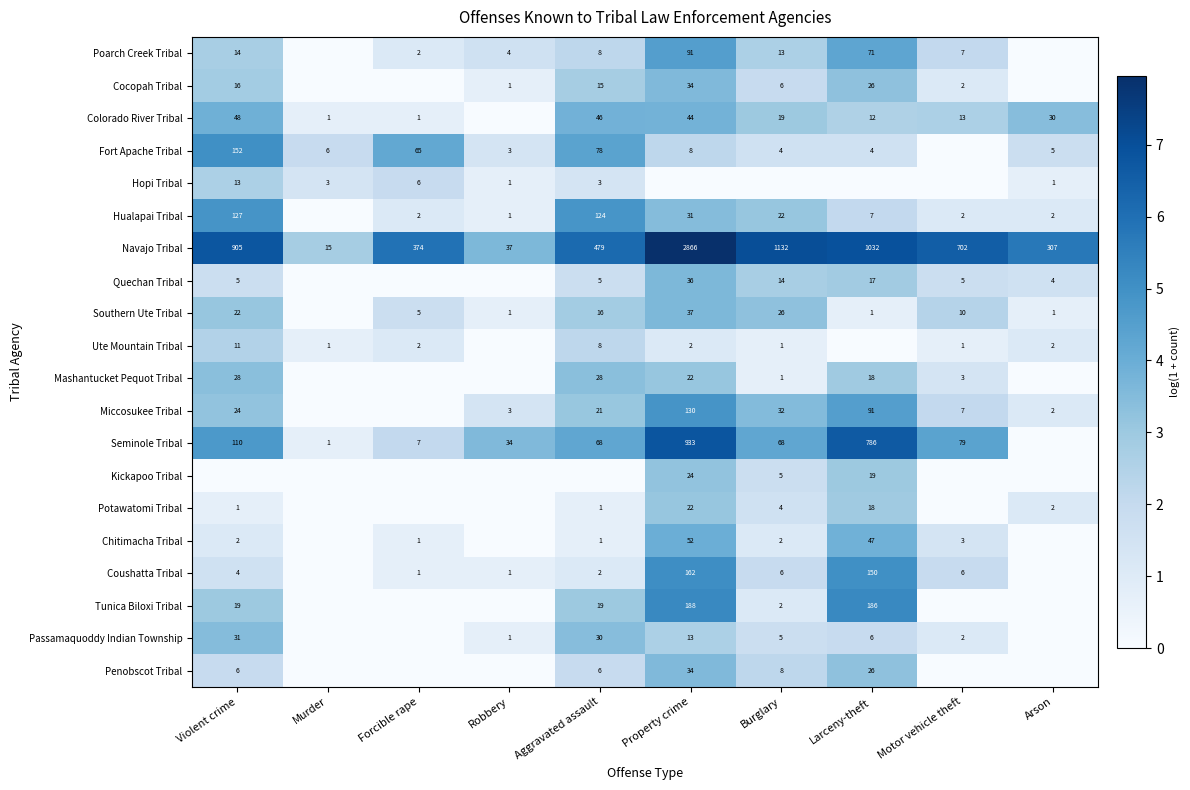

How many data points in Navajo Tribal are less than 702?

5